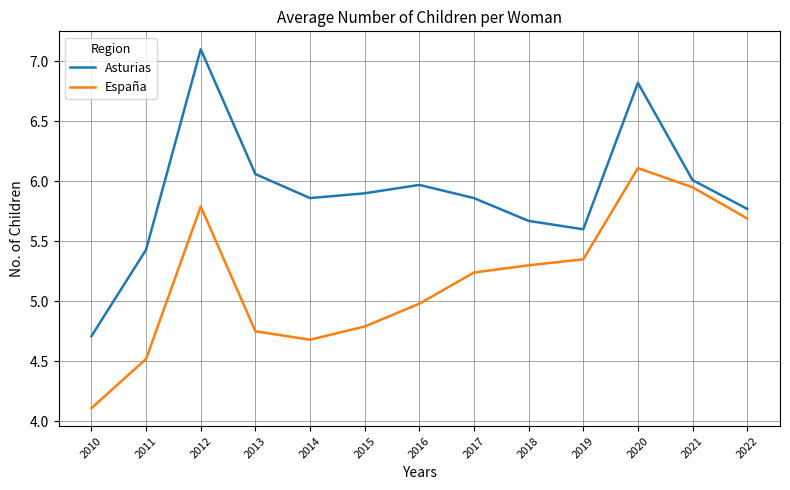

True or false: Asturias has more than 2 points higher than both neighbors.

True